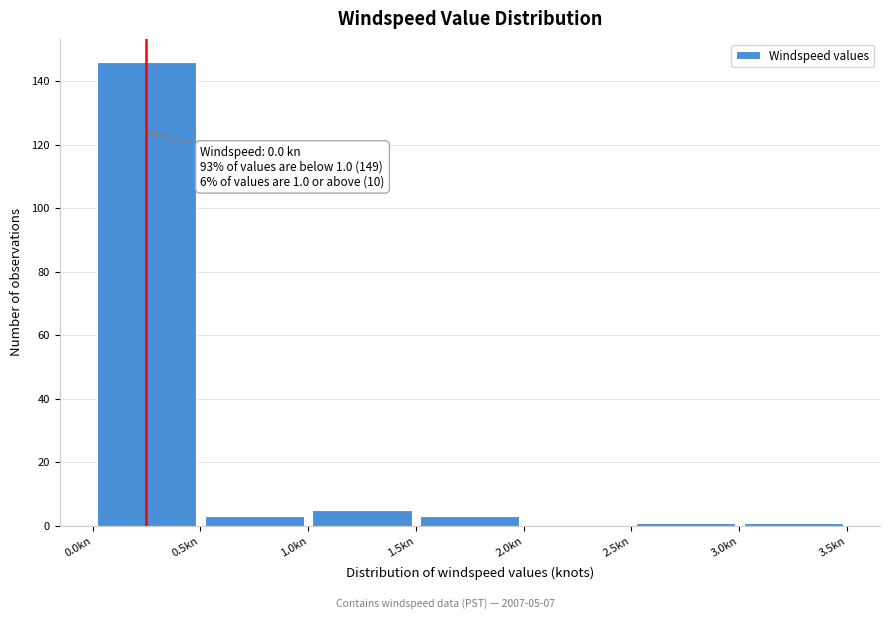

Which range on the x-axis has the tallest bar?

0.0 to 0.5